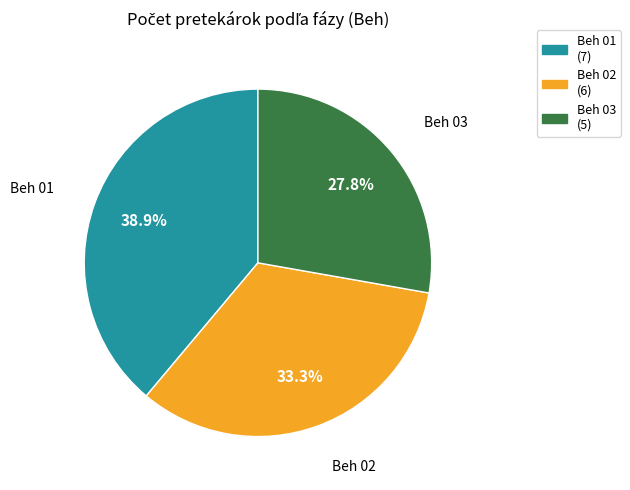

What is the smallest slice in the pie chart?

Beh 03